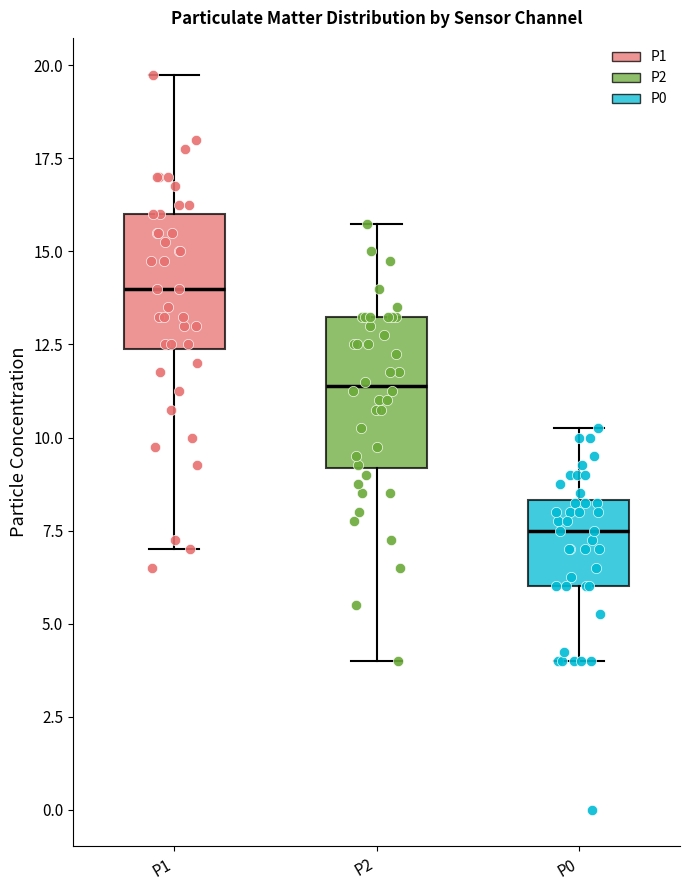

Which box's median line is the highest?

P1